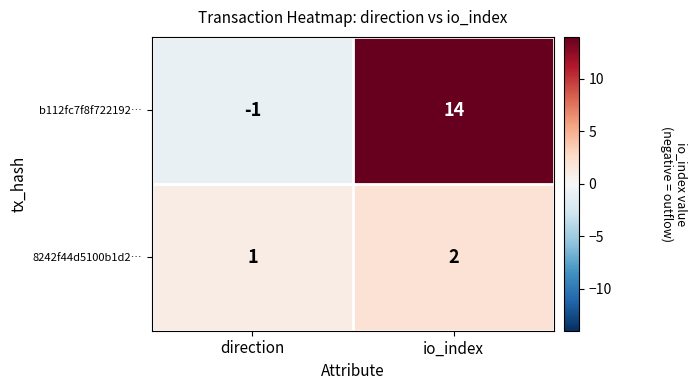

Where is b112fc7f8f722192… nearest to the value 6?

direction